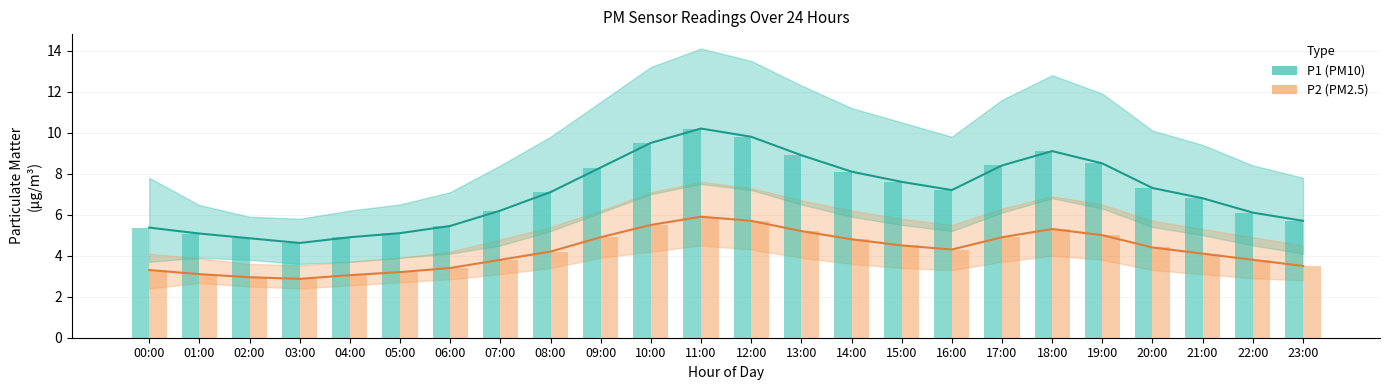

What is the greatest value displayed?

10.2